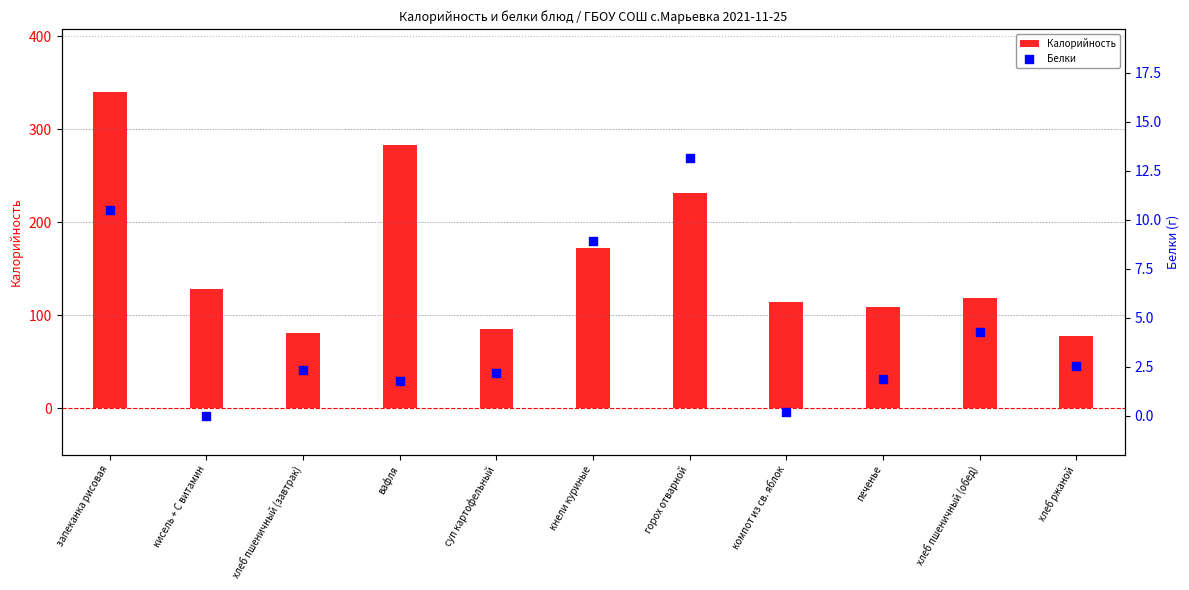

Which series reaches the minimum Y coordinate?

Белки